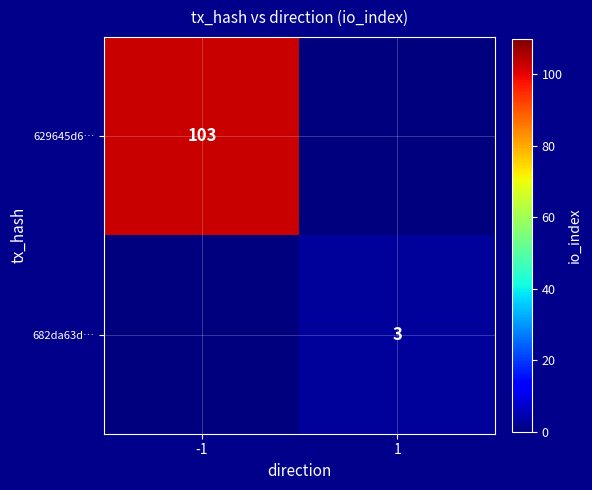

True or false: 629645d6… has a value of 103 at -1.

True